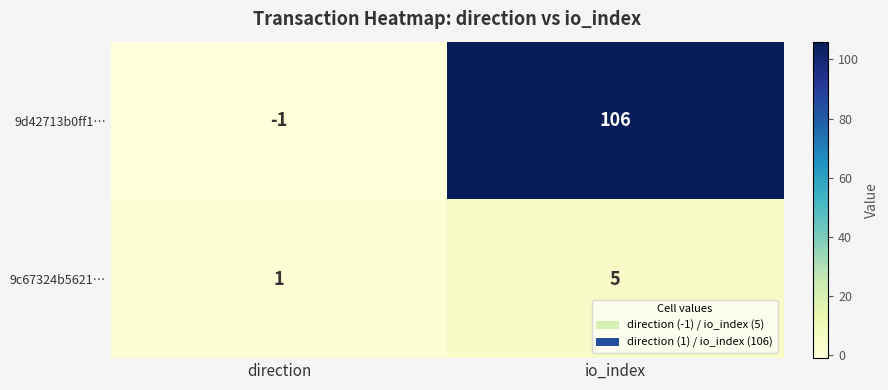

What is the difference between the 9d42713b0ff1… values at direction and io_index?

107